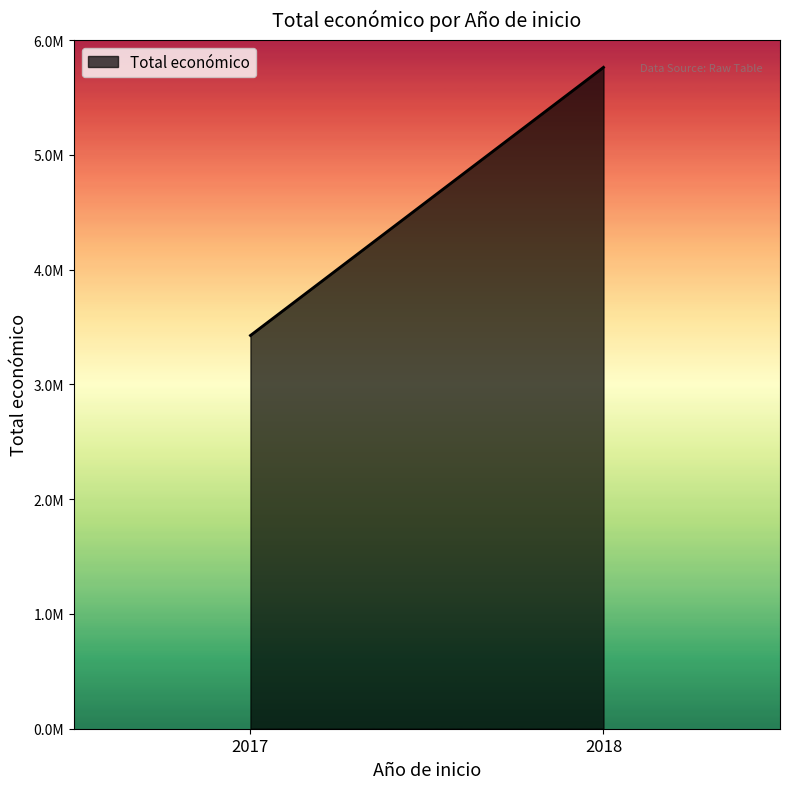

Which label corresponds to the smallest value in the chart?

2017